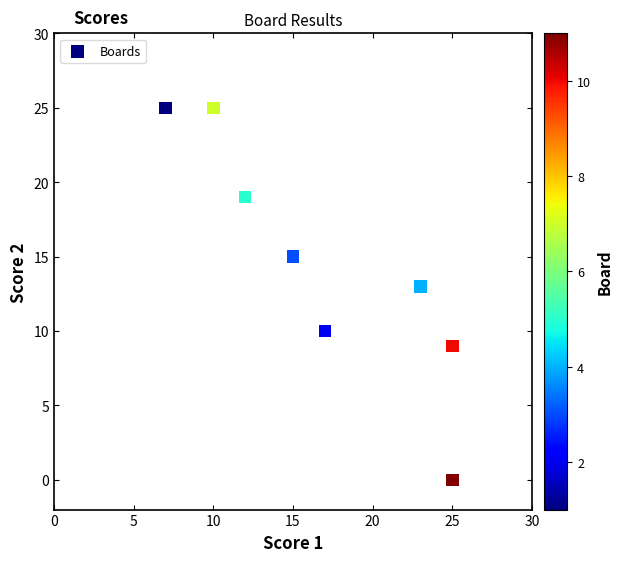

What Y value in the scatter plot is closest to 12?

13